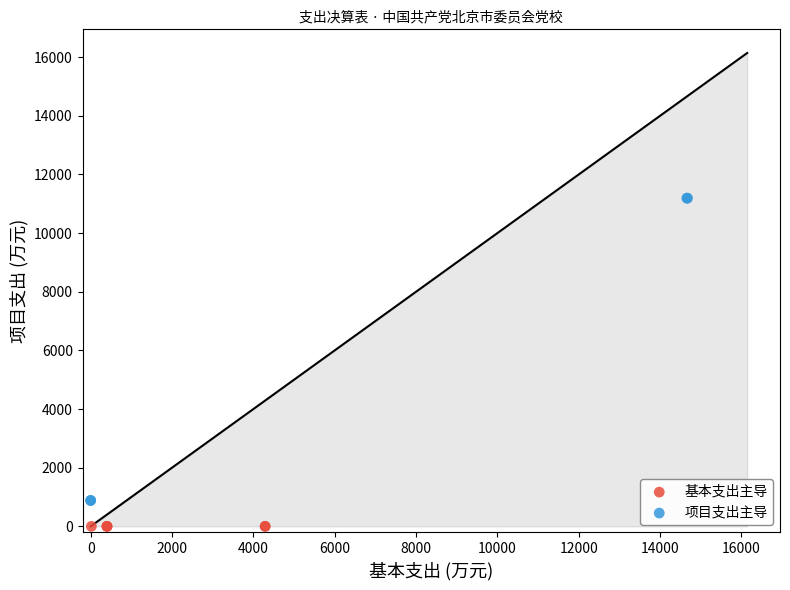

Which series contains the lowest Y value?

基本支出主导